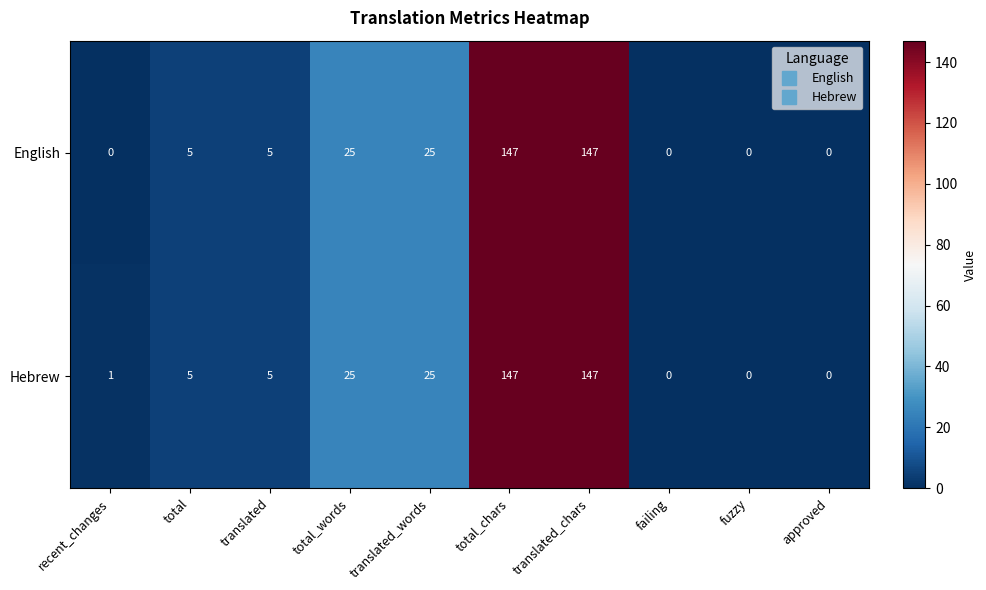

Is the value of Hebrew at fuzzy greater than the value of English at translated_words?

No